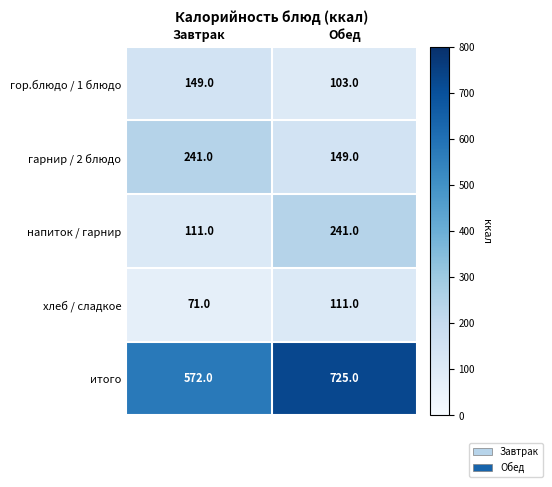

What is the difference between the напиток / гарнир values at Обед and Завтрак?

130